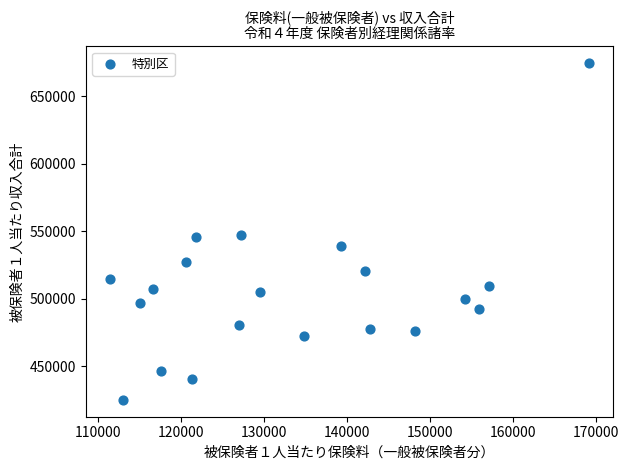

What is the range of Y values (max minus min)?

249637